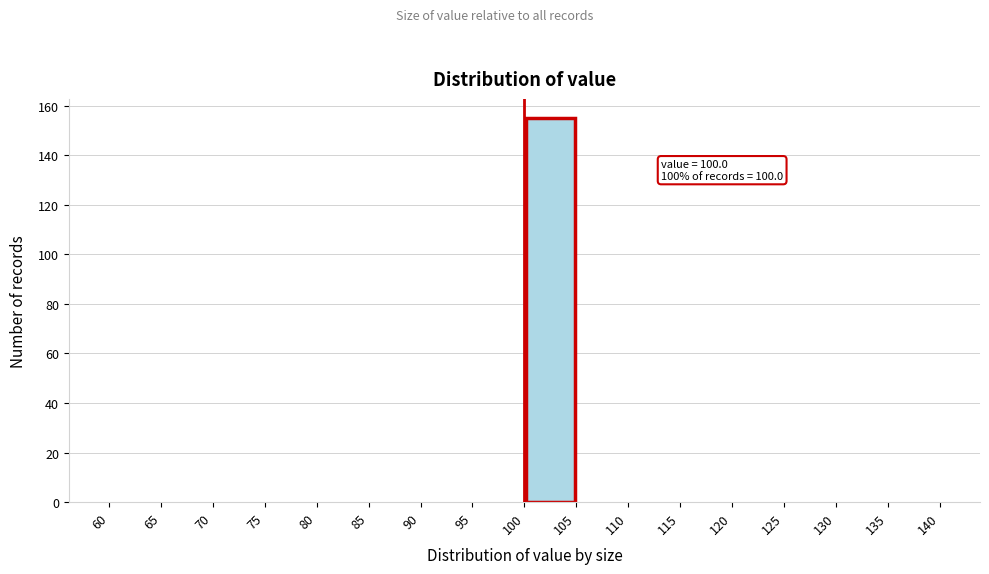

Which range on the x-axis has the tallest bar?

100 to 105